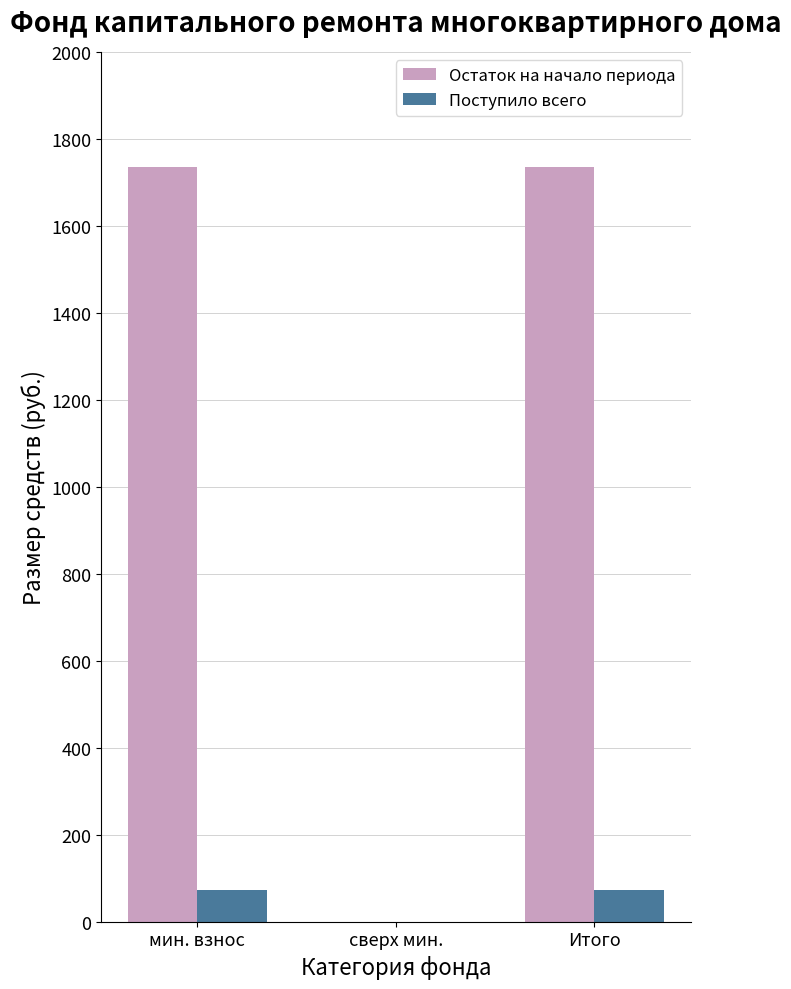

Reading left to right, transcribe all the data shown in this chart.

Остаток на начало периода: 1734.1	0.0	1734.1
Поступило всего: 72.1	0.0	72.1